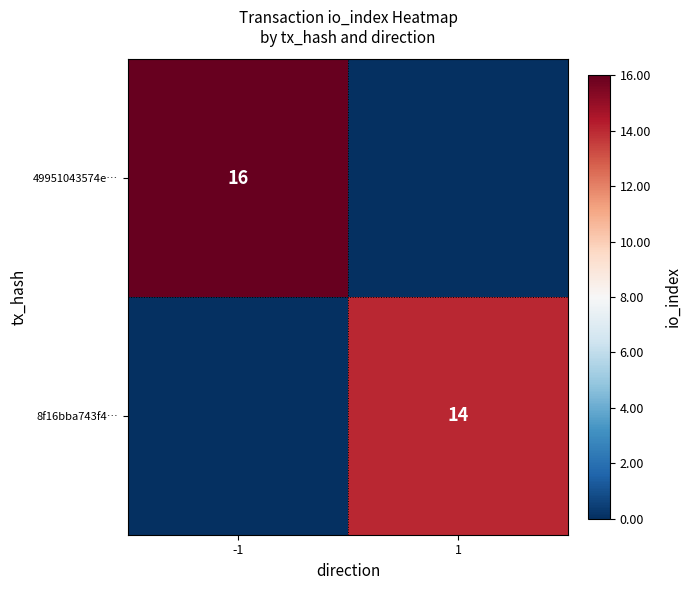

Is it true that 49951043574e… equals 16 at -1?

True